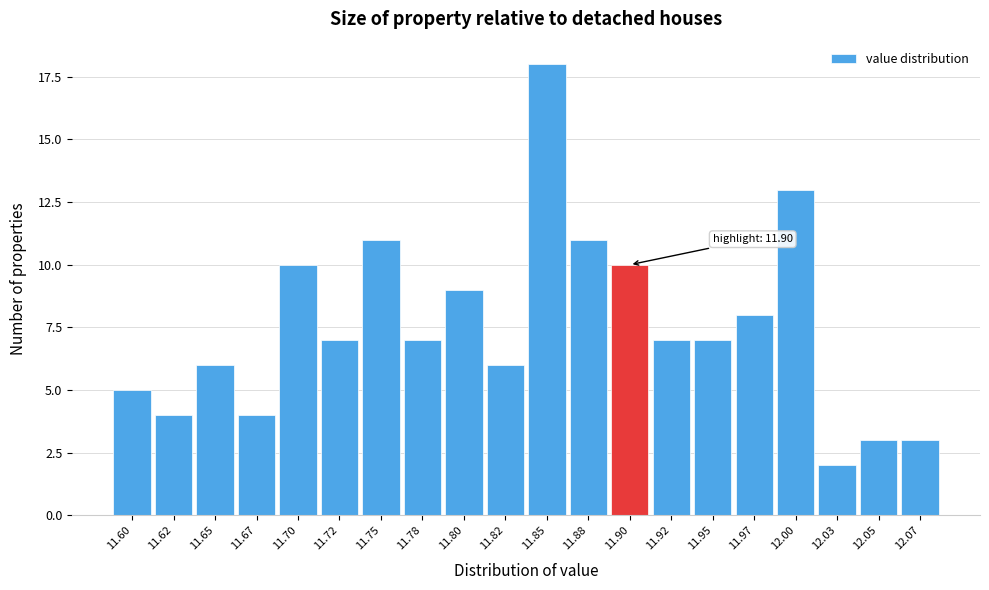

Reading left to right, what are all the values shown in this chart?

11.60=5	11.62=4	11.65=6	11.67=4	11.70=10	11.72=7	11.75=11	11.78=7	11.80=9	11.82=6	11.85=18	11.88=11	11.90=10	11.92=7	11.95=7	11.97=8	12.00=13	12.03=2	12.05=3	12.07=3